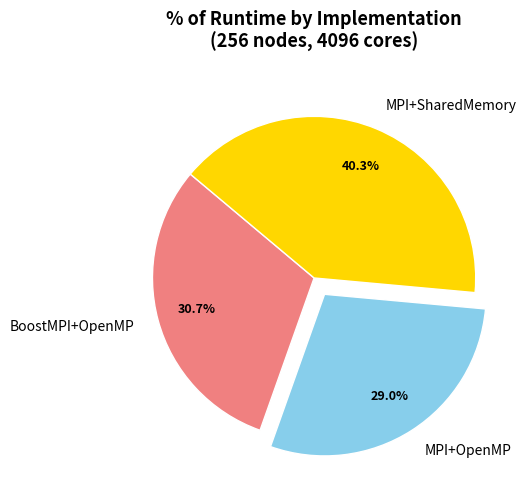

How many segments does this pie chart have?

3